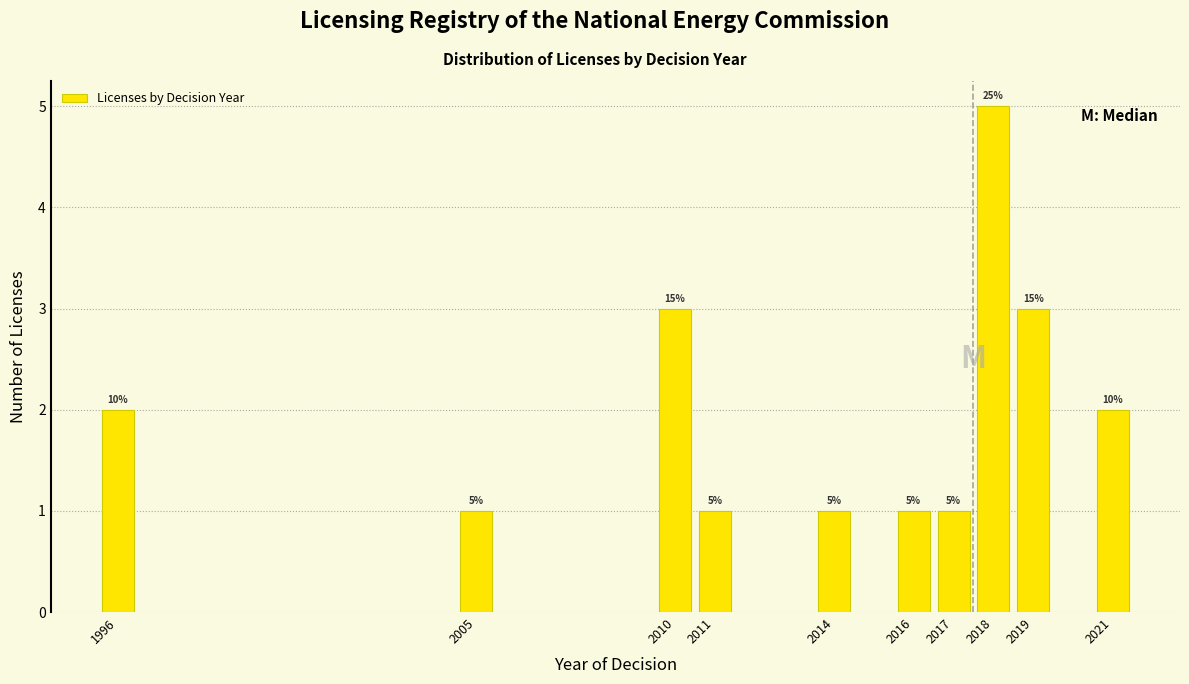

Reading left to right, what are all the values shown in this chart?

2	1	3	1	1	1	1	5	3	2